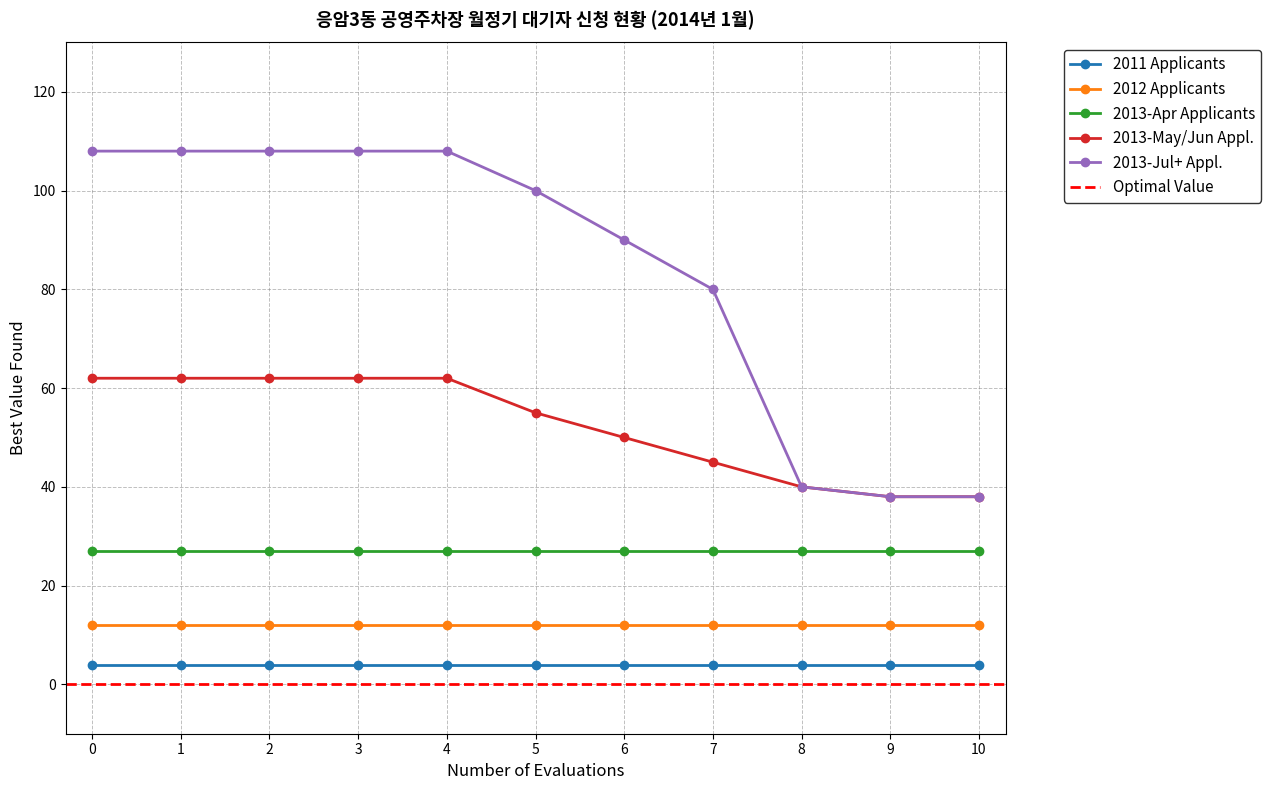

True or false: 2011 and 2013-Q3 cross at least once.

False